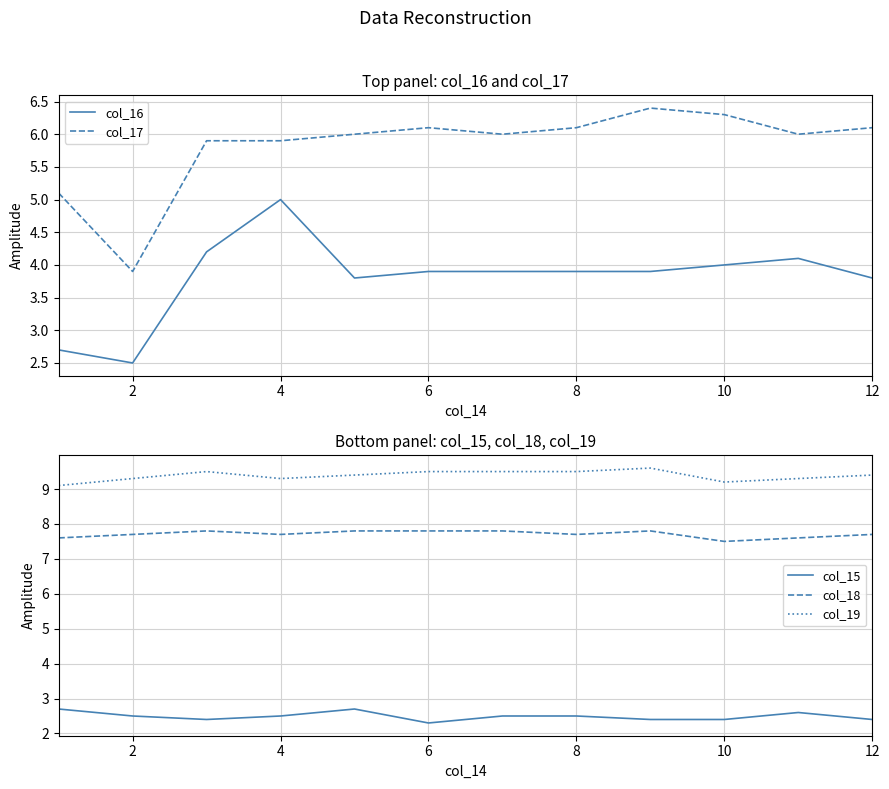

Rank the series by their maximum value, from lowest to highest.

col_15, col_16, col_17, col_18, col_19